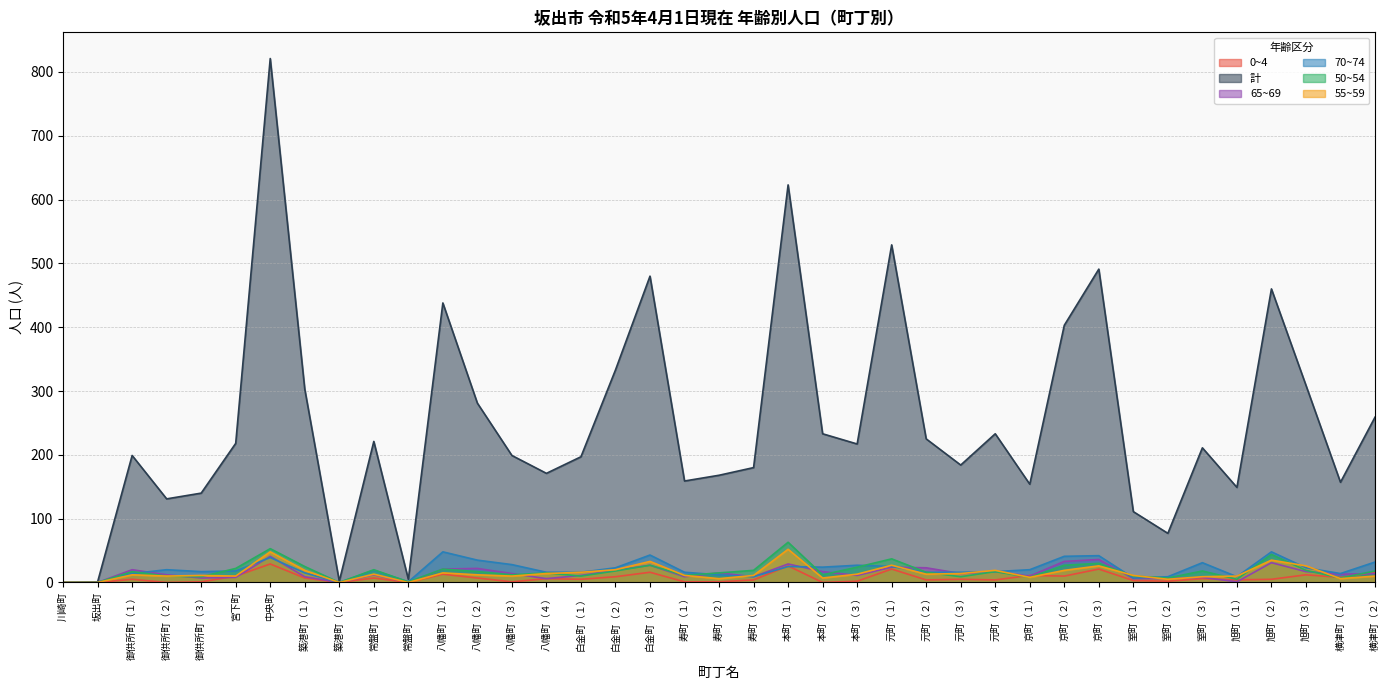

What is the maximum value for 0~4?

29